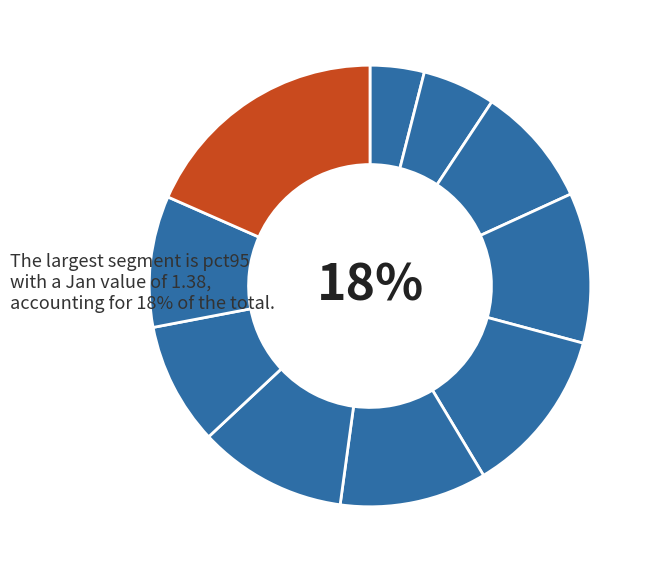

Which has a higher value, pct95 or pct85?

pct95